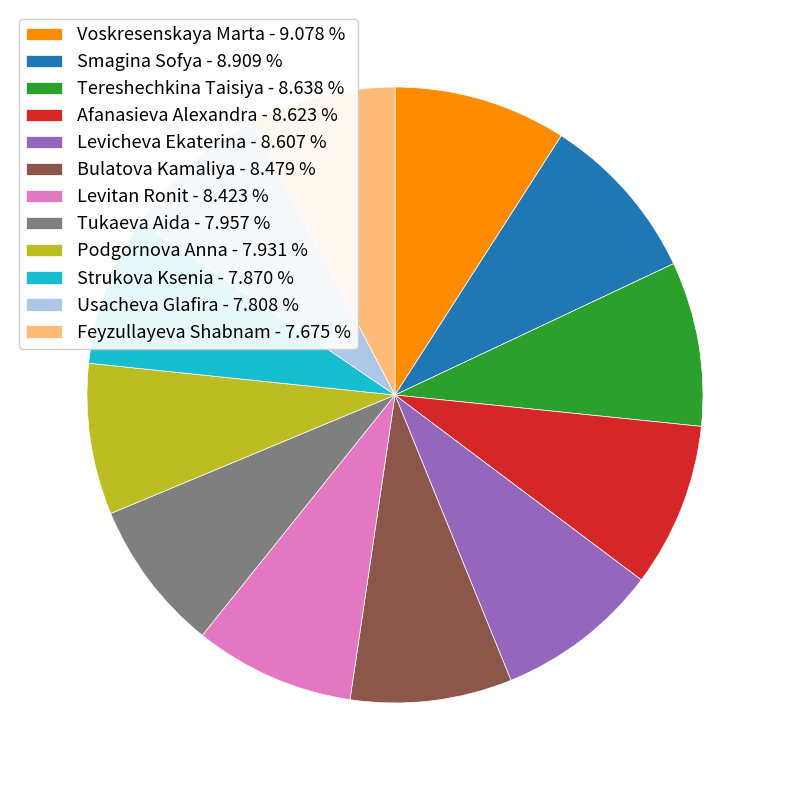

Does Tukaeva Aida represent more than half of the total?

No